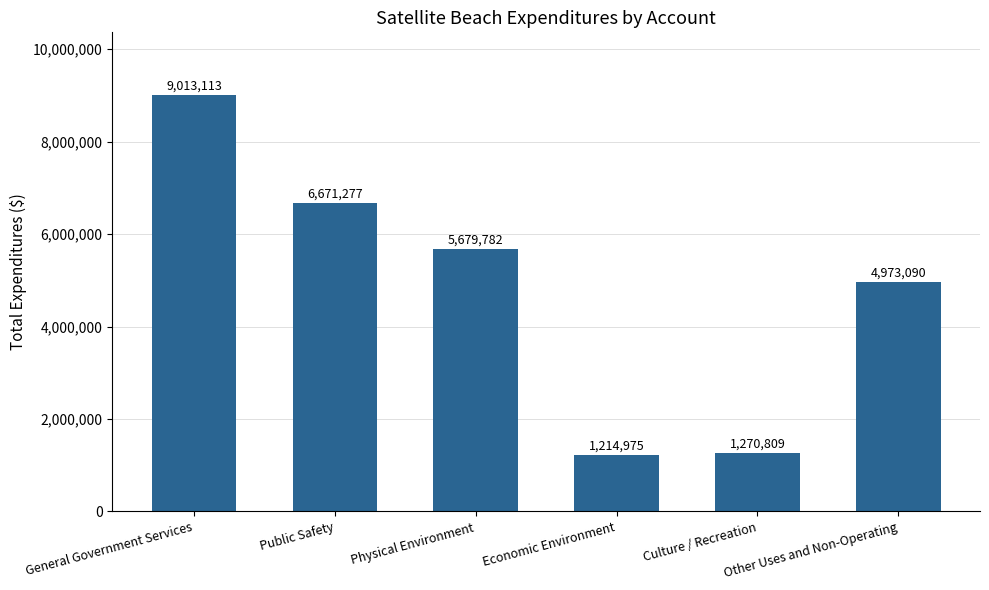

What is the value of the 2nd bar from the left?

6671277